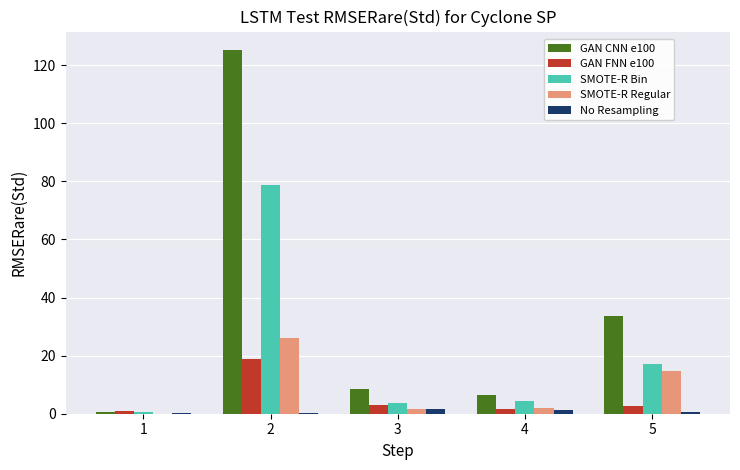

Read the GAN CNN e100 value at 2.

125.3